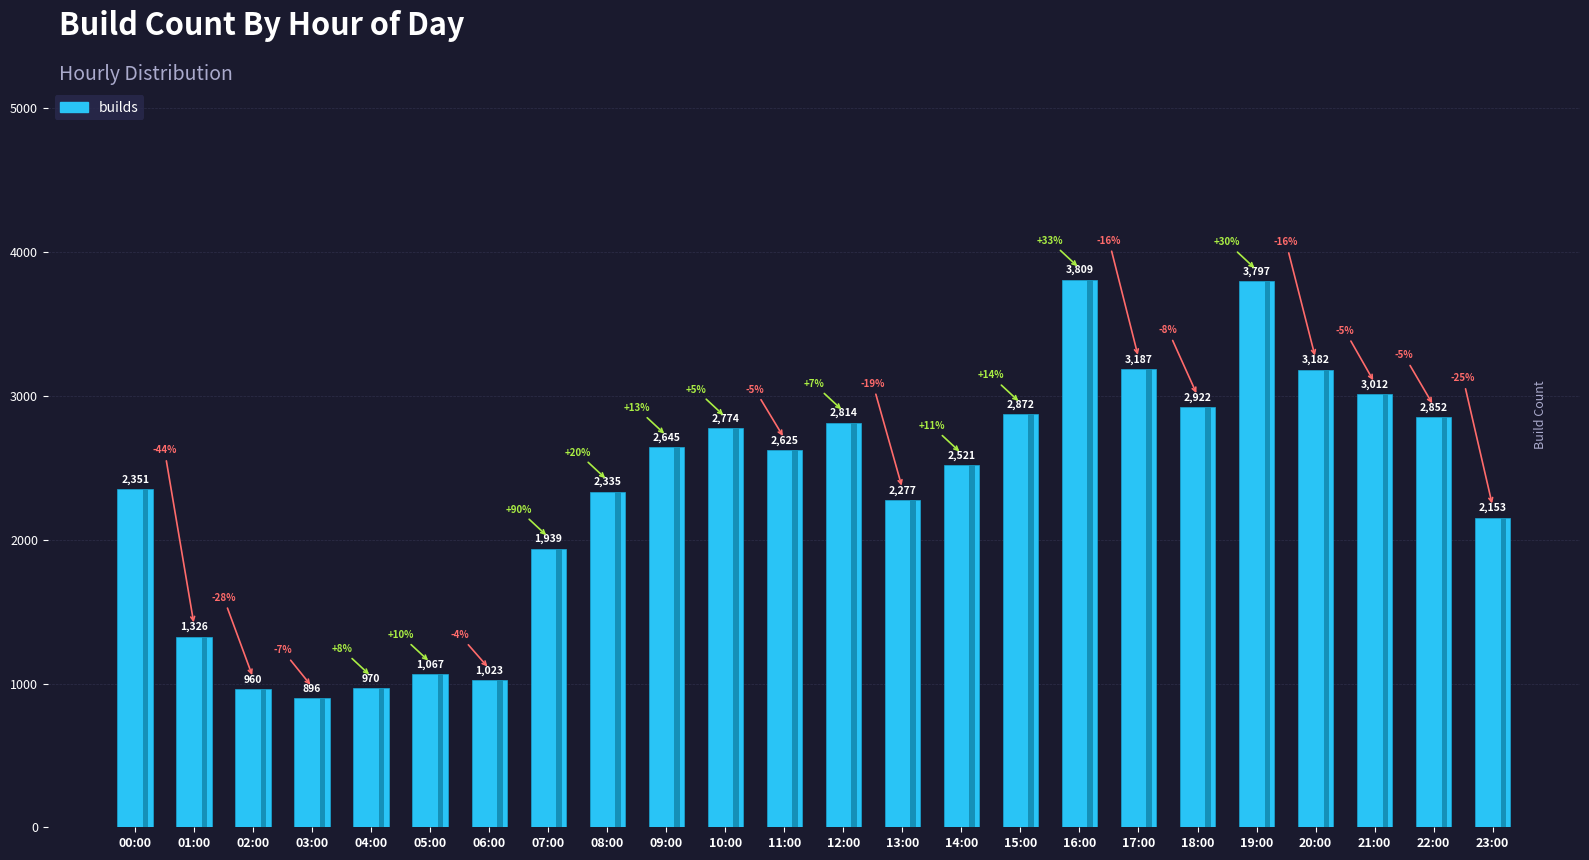

Rank the categories by value from highest to lowest.

16:00, 19:00, 17:00, 20:00, 21:00, 18:00, 15:00, 22:00, 12:00, 10:00, 09:00, 11:00, 14:00, 00:00, 08:00, 13:00, 23:00, 07:00, 01:00, 05:00, 06:00, 04:00, 02:00, 03:00